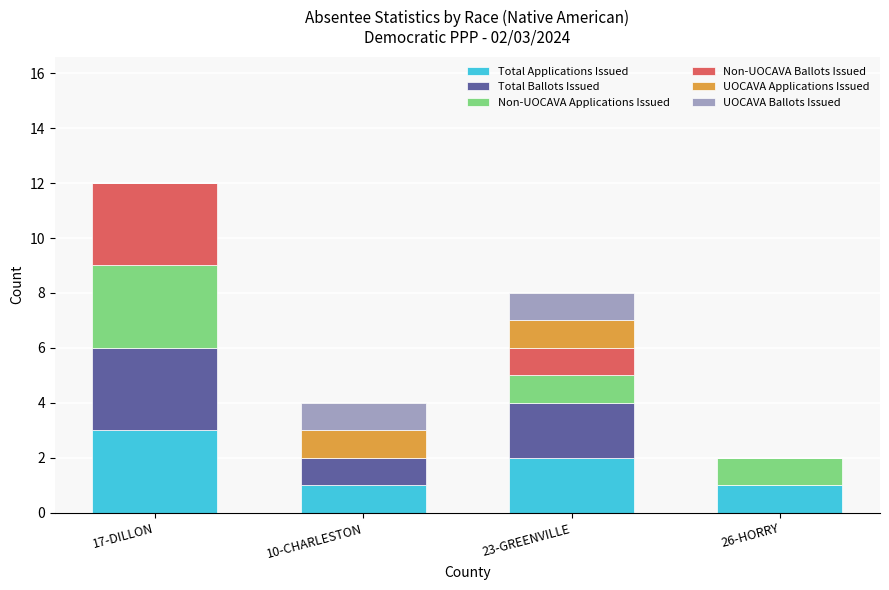

What are all the series names shown in the legend?

Total Applications Issued, Total Ballots Issued, Non-UOCAVA Applications Issued, Non-UOCAVA Ballots Issued, UOCAVA Applications Issued, UOCAVA Ballots Issued